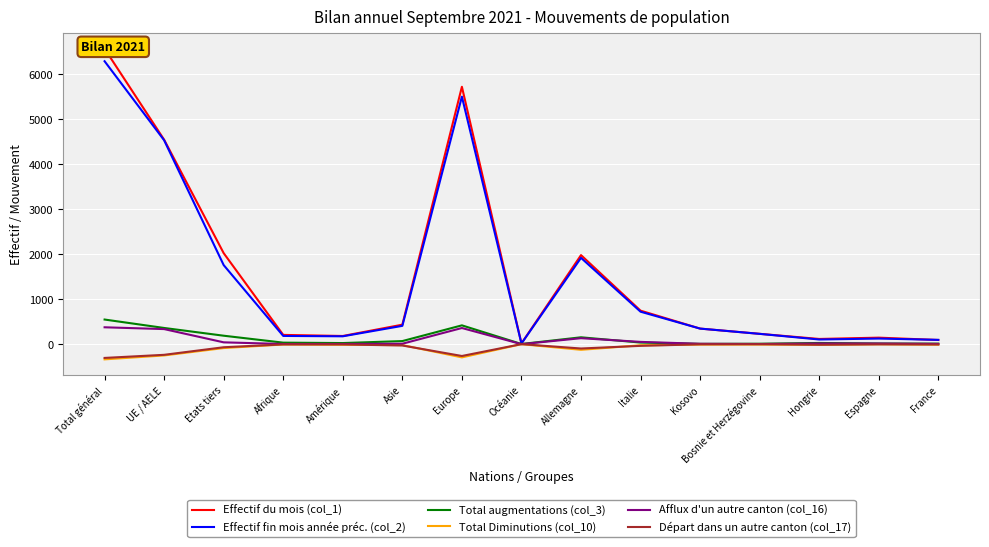

Is it true that Effectif du mois (col_1) equals 2019 at Etats tiers?

True